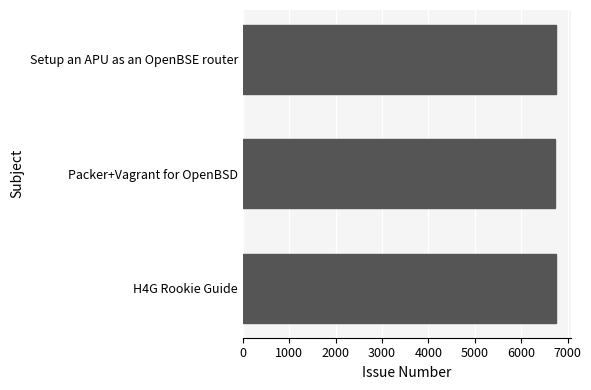

Approximately how many times larger is the value at H4G Rookie Guide compared to Packer+Vagrant for OpenBSD?

1.0